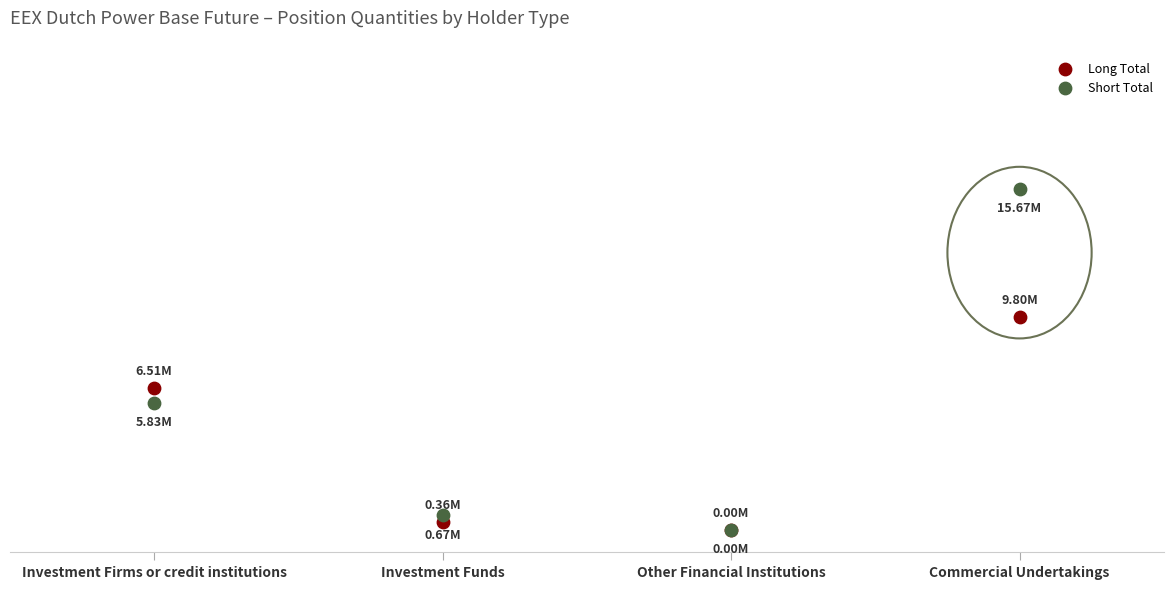

What are all the series names shown in the legend?

Long Total, Short Total